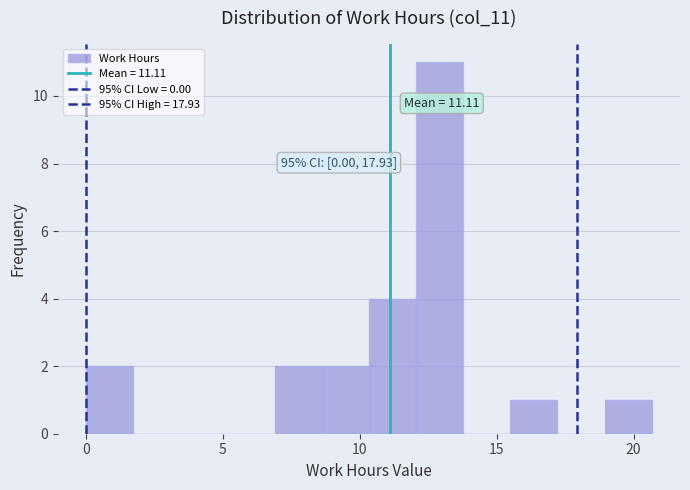

Read against the x-axis, roughly where is the centre of the tallest bar?

13.0